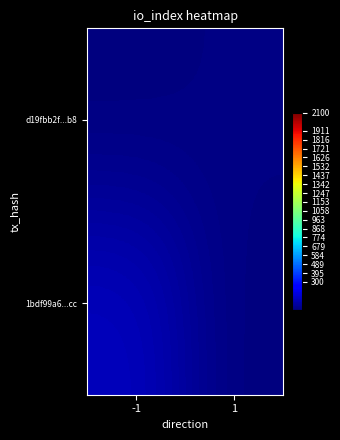

At which category is the sum across all series the highest?

-1